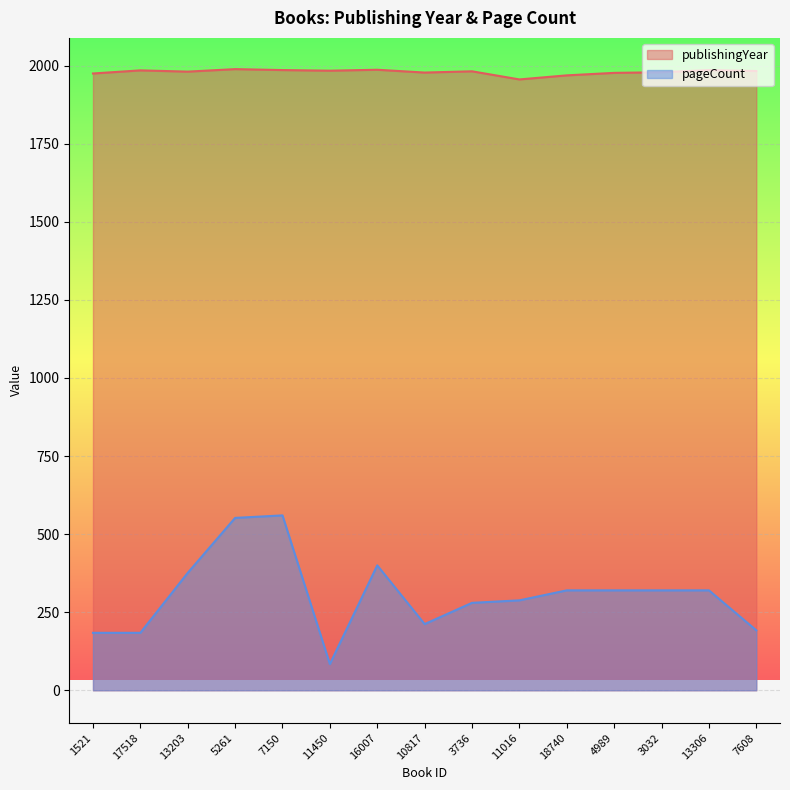

Does the chart display data point markers on the line(s)?

No